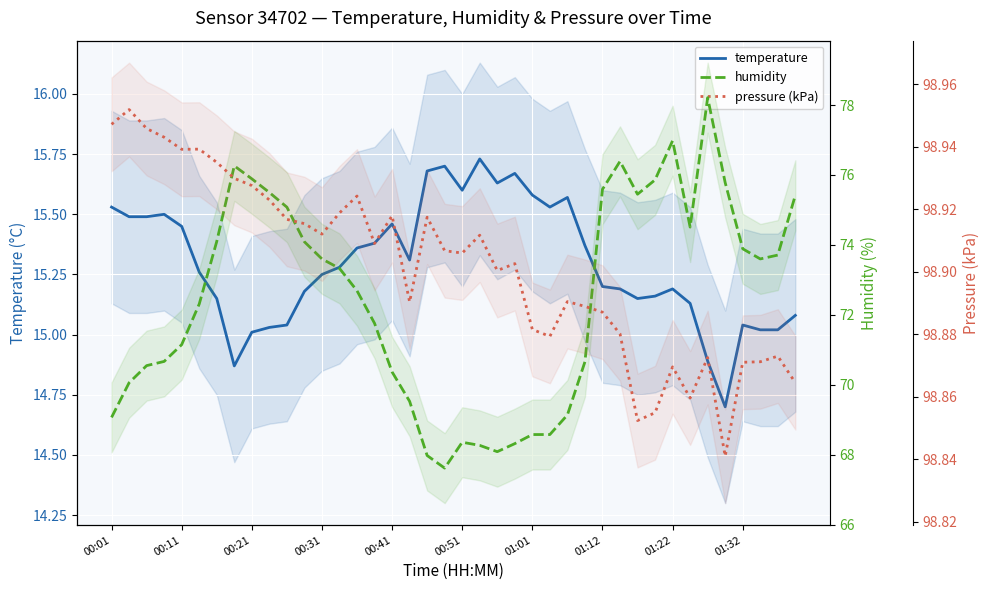

What is the sum of all pressure (kPa) values?

3956.1